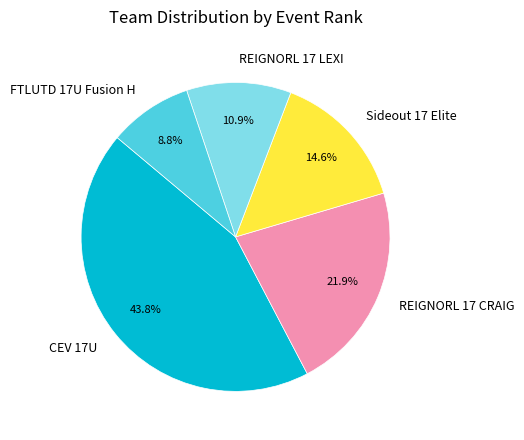

Approximately how many times larger is the value at REIGNORL 17 CRAIG compared to CEV 17U?

0.5